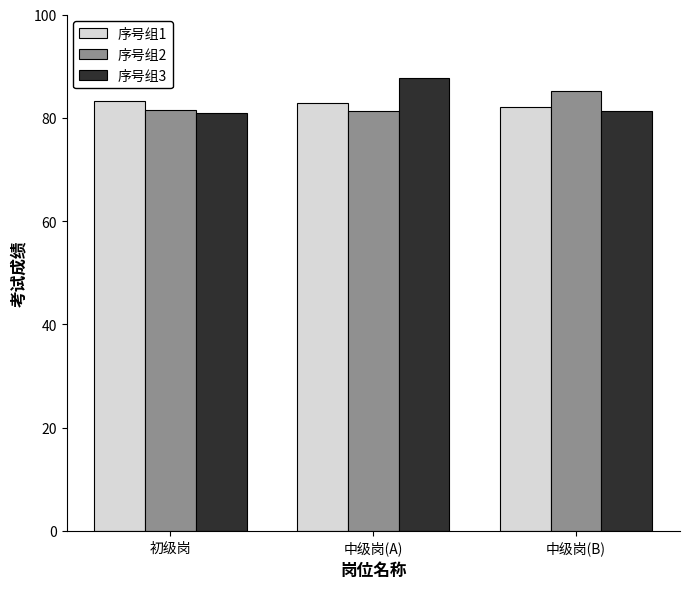

What is the sum of the 序号组1 values at 初级岗 and 中级岗(A)?

166.2